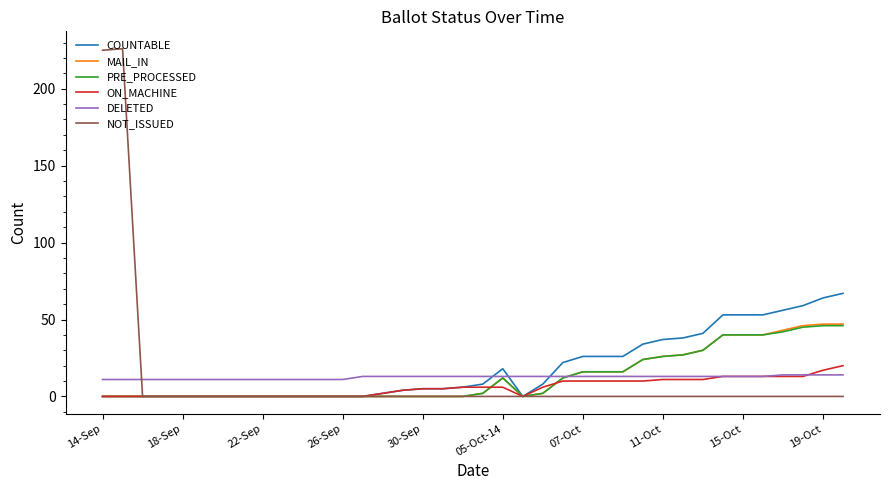

What are all the series names shown in the legend?

COUNTABLE, MAIL_IN, PRE_PROCESSED, ON_MACHINE, DELETED, NOT_ISSUED